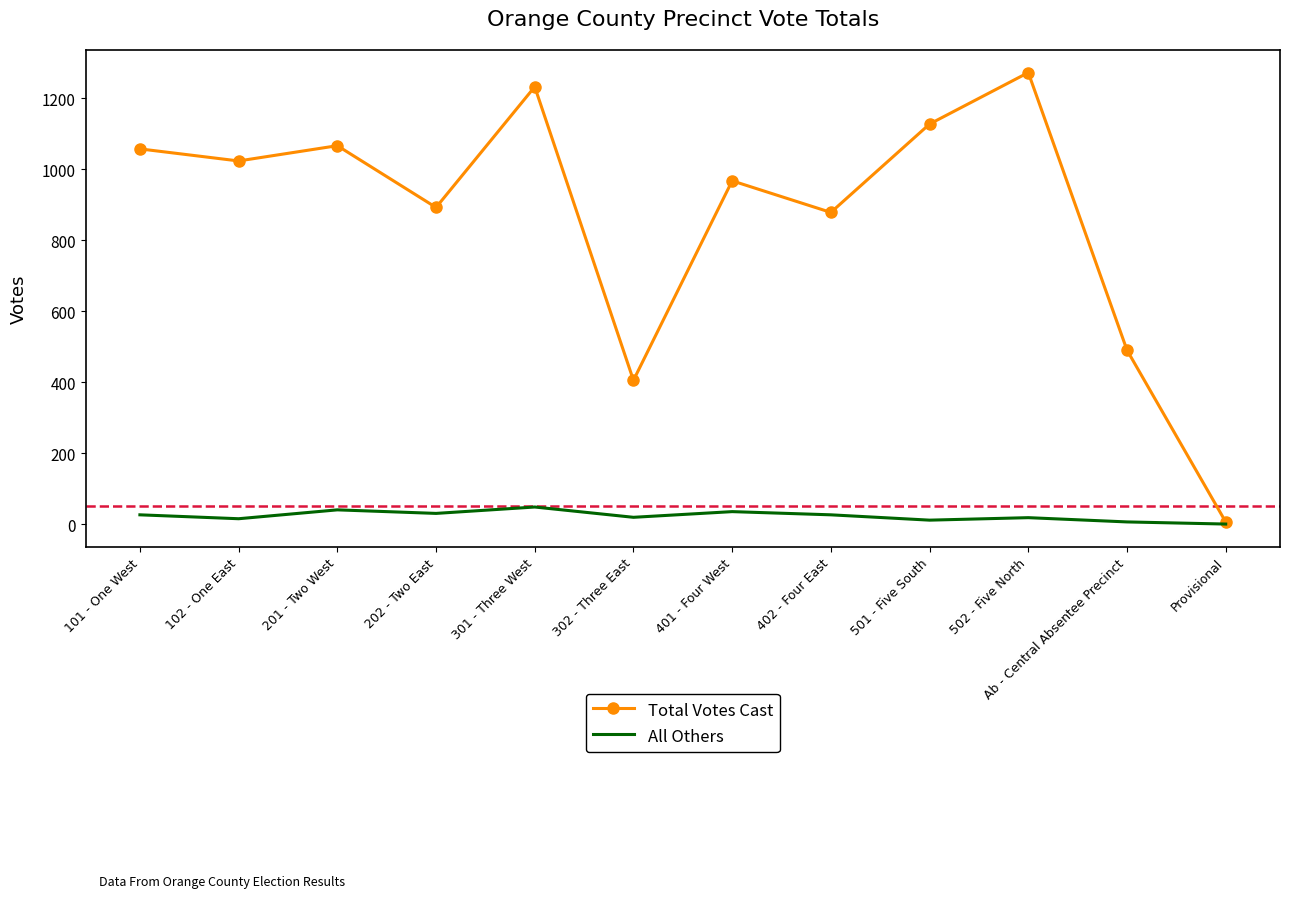

Is it true that Total Votes Cast equals 490 at Ab - Central Absentee Precinct?

True